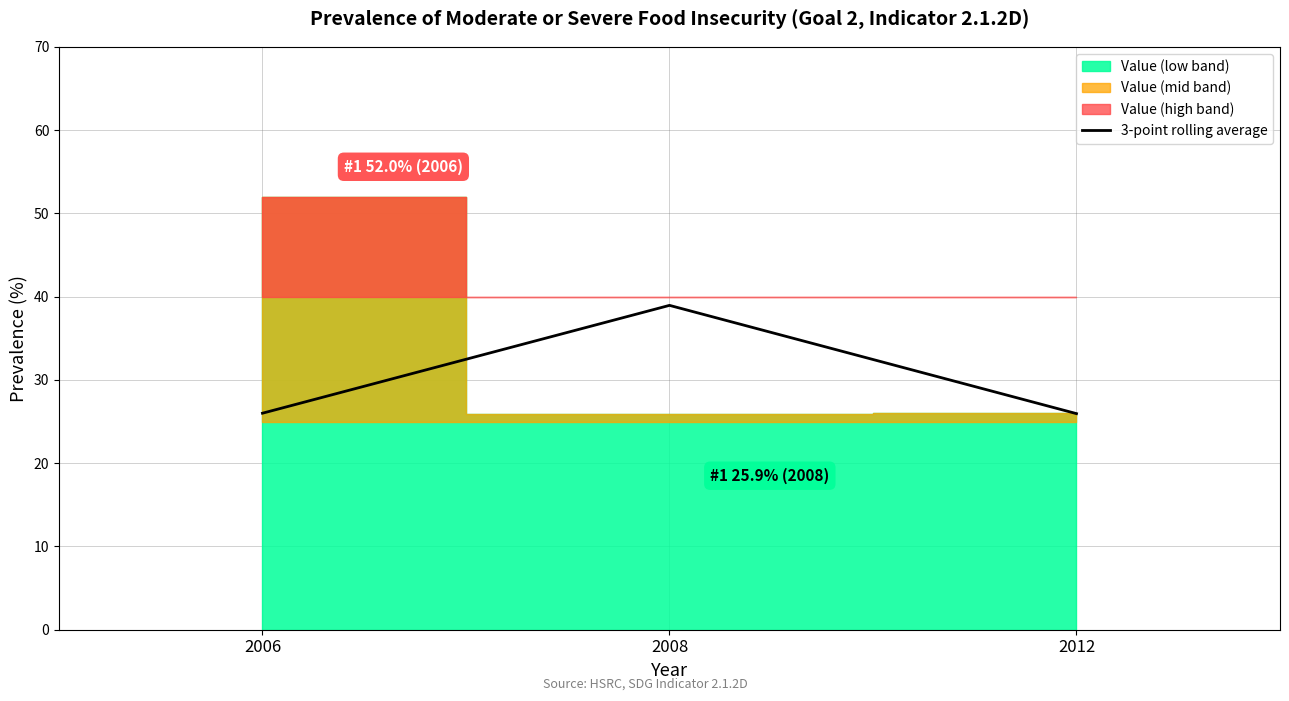

What is the maximum value for 3-point rolling average?

39.0